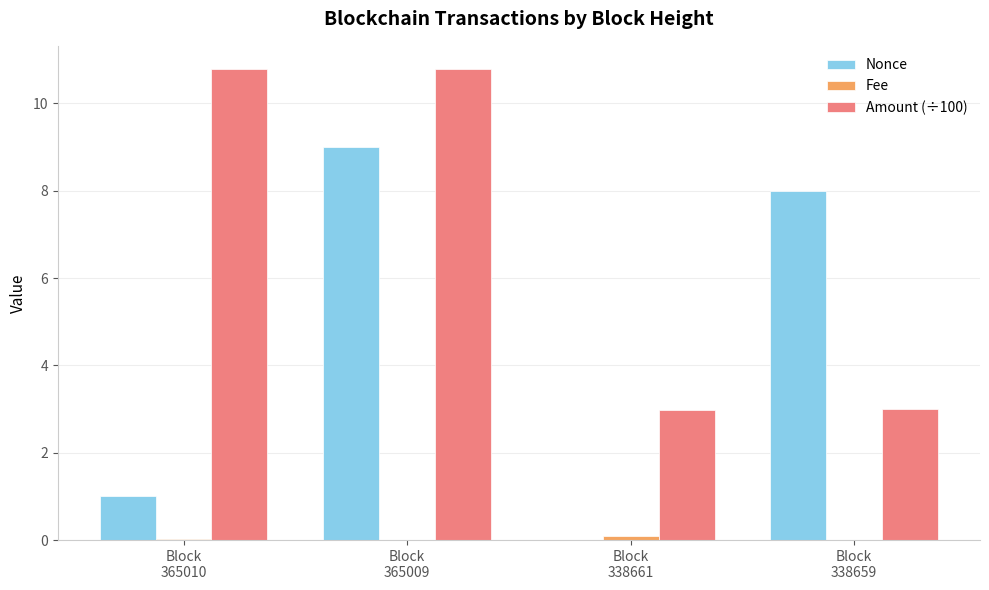

What is the greatest value displayed?

10.8